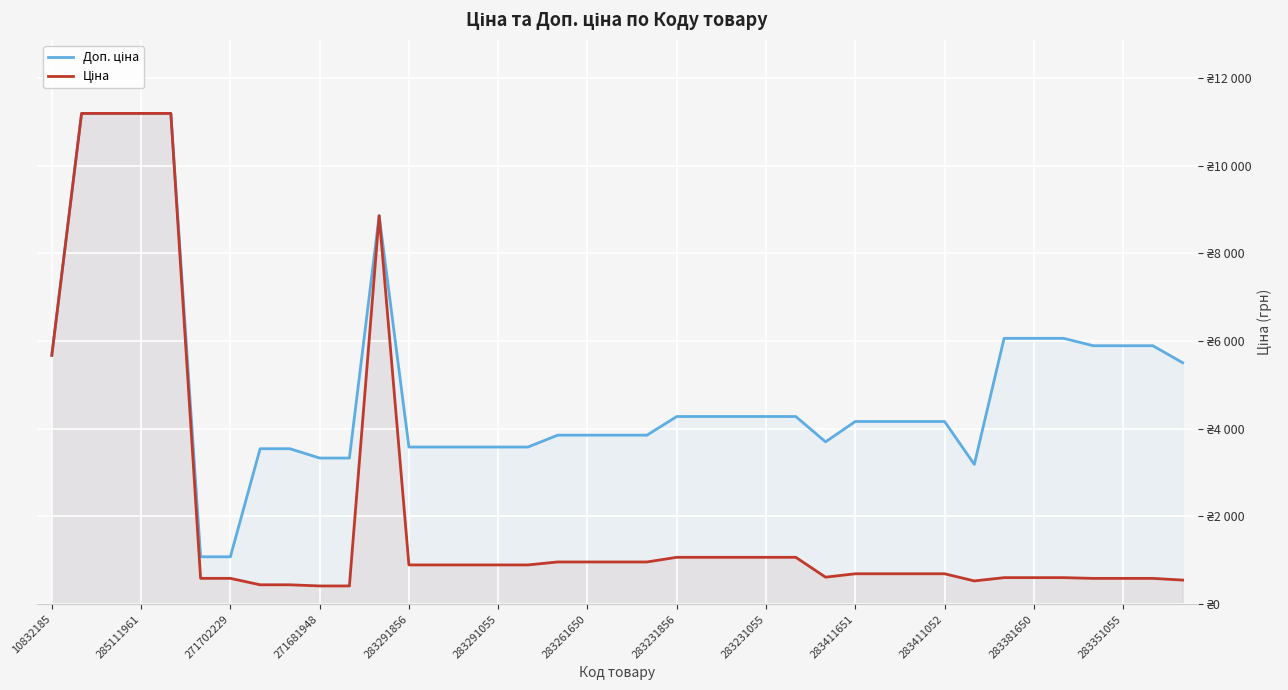

What position from the left is 35?

36